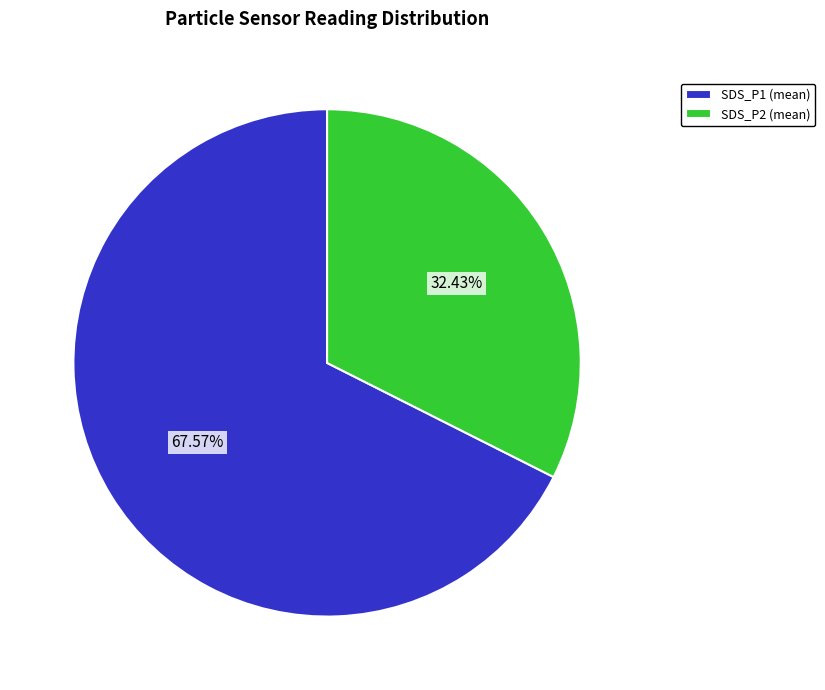

Between SDS_P2 (mean) and SDS_P1 (mean), which is larger?

SDS_P1 (mean)